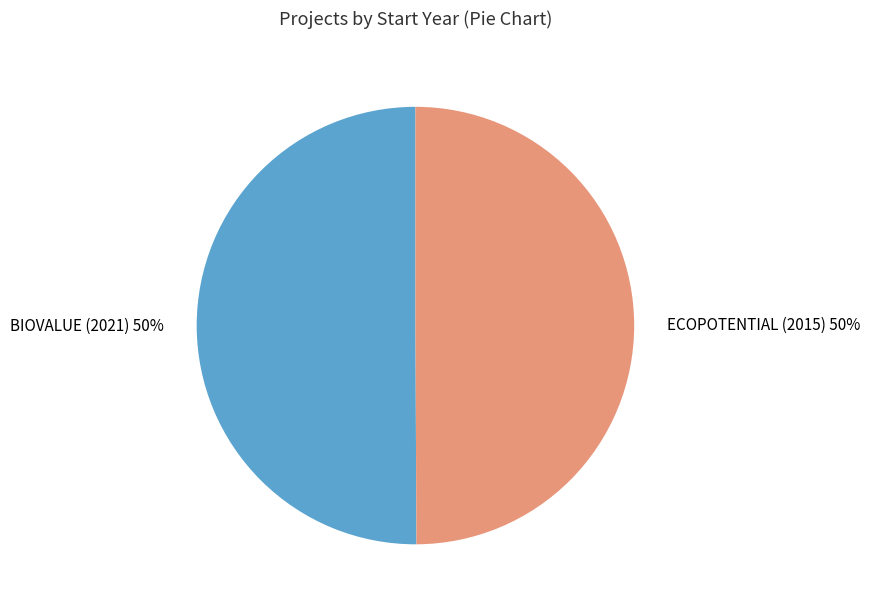

The BIOVALUE (2021) slice represents 63% of the pie. True or false?

False